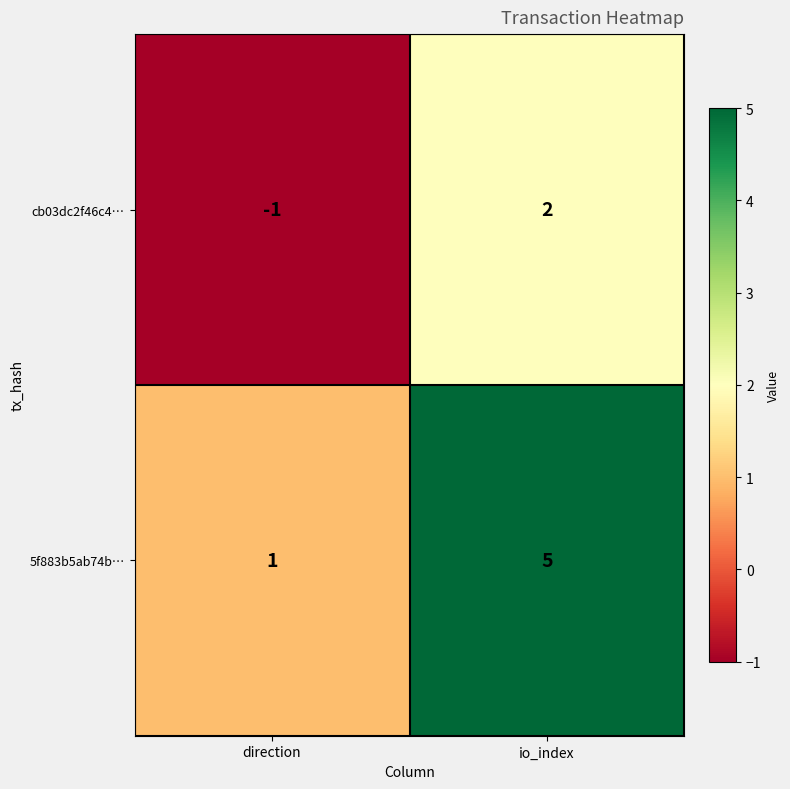

What is the maximum value shown in the chart?

5